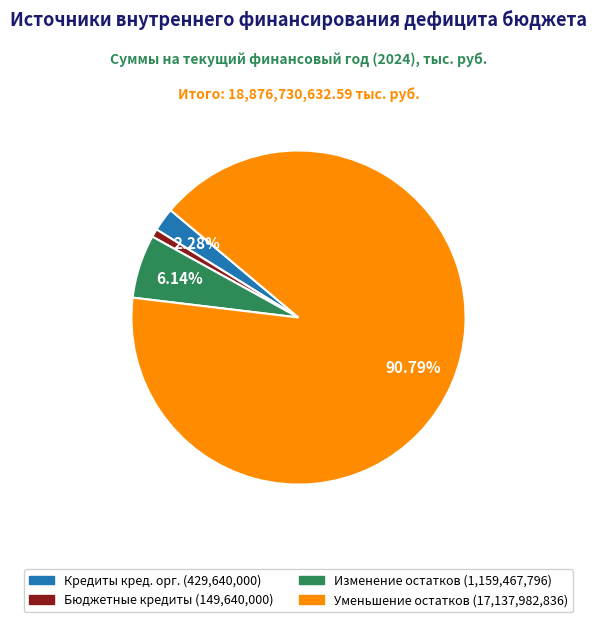

Is there a majority slice in this chart?

Yes